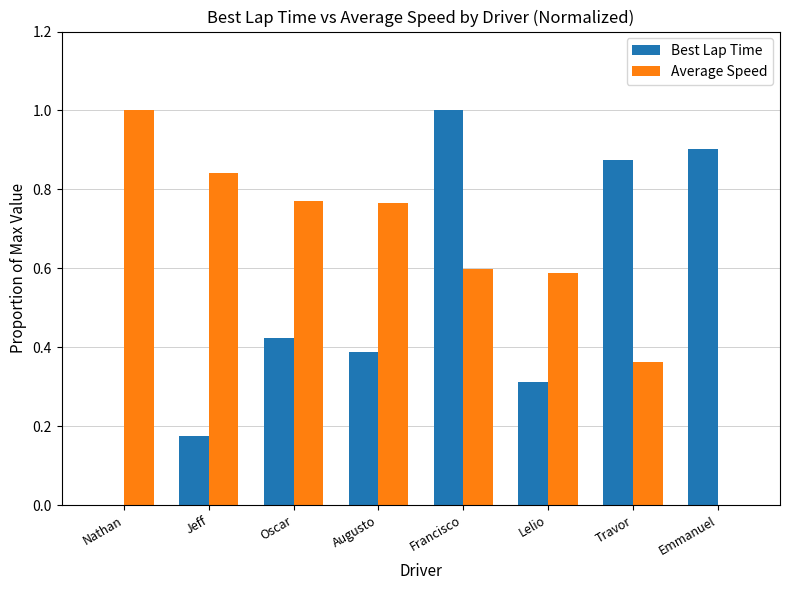

What is the maximum value for Best Lap Time?

1.0